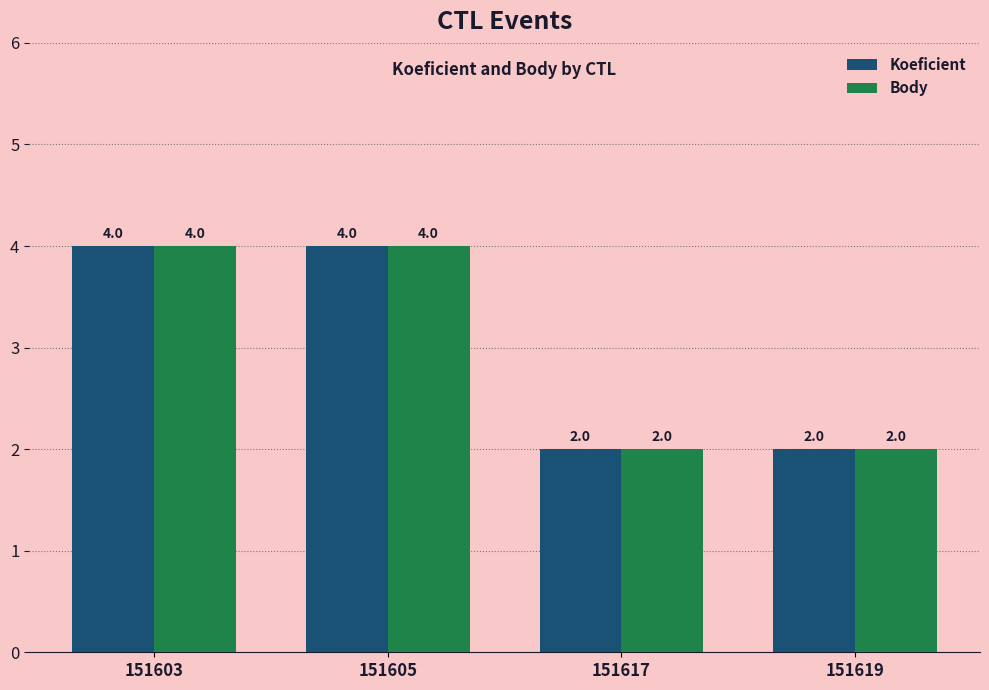

What is the difference between the maximum and minimum values in the Koeficient series?

2